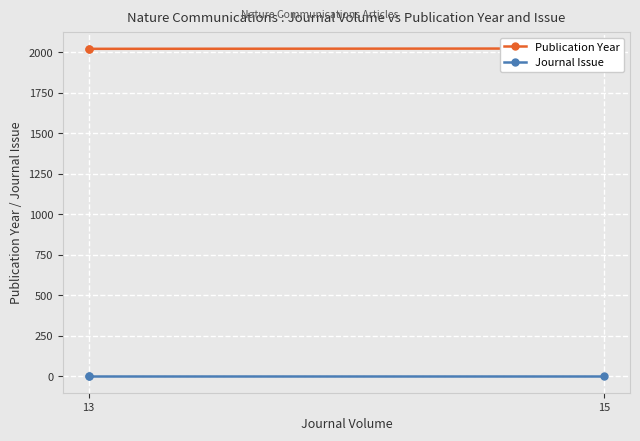

At which label does Journal Issue reach its minimum?

13